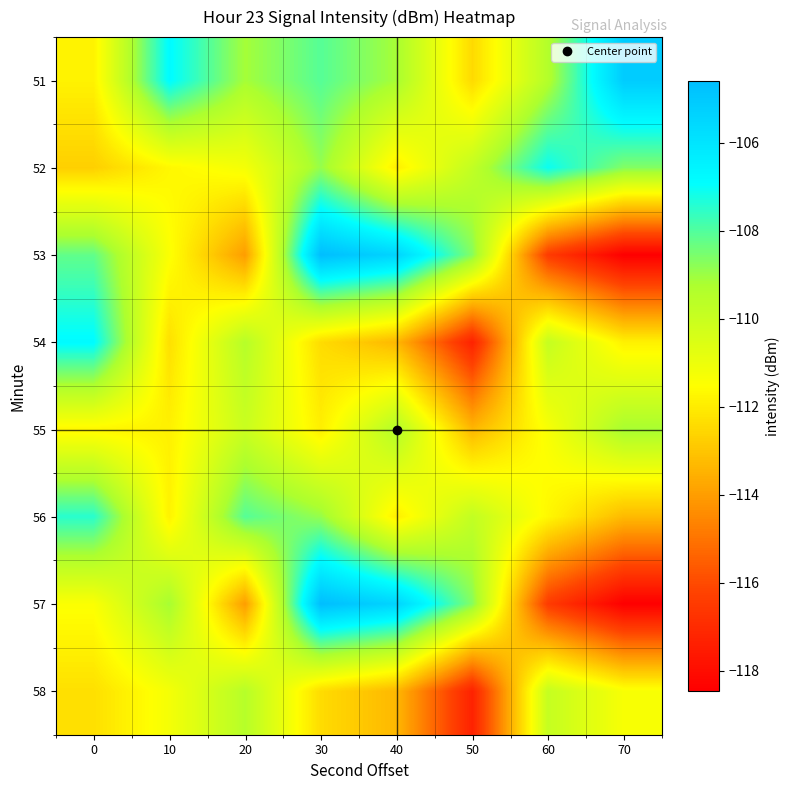

Reading right to left, list all the values displayed in this chart.

51: 70=-105.1	60=-109.4	50=-112.5	40=-109.1	30=-108.1	20=-109.1	10=-106.8	0=-111.8
52: 70=-108.7	60=-107.0	50=-109.8	40=-111.9	30=-108.9	20=-111.2	10=-111.7	0=-112.7
53: 70=-118.5	60=-116.5	50=-108.7	40=-105.4	30=-104.6	20=-114.0	10=-111.4	0=-108.2
54: 70=-111.9	60=-109.9	50=-117.3	40=-113.3	30=-112.4	20=-109.5	10=-112.3	0=-106.8
55: 70=-109.1	60=-111.3	50=-113.4	40=-109.4	30=-111.9	20=-110.0	10=-111.9	0=-111.7
56: 70=-113.3	60=-111.7	50=-109.8	40=-111.9	30=-108.9	20=-108.1	10=-111.8	0=-107.4
57: 70=-118.5	60=-116.5	50=-108.7	40=-105.4	30=-104.6	20=-114.0	10=-109.1	0=-111.4
58: 70=-111.3	60=-109.9	50=-117.3	40=-113.3	30=-112.4	20=-109.5	10=-111.2	0=-112.3